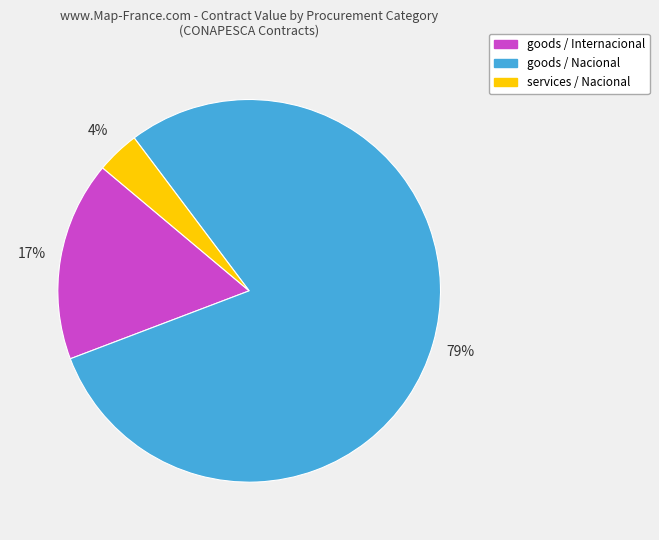

Does any single category account for the majority?

Yes